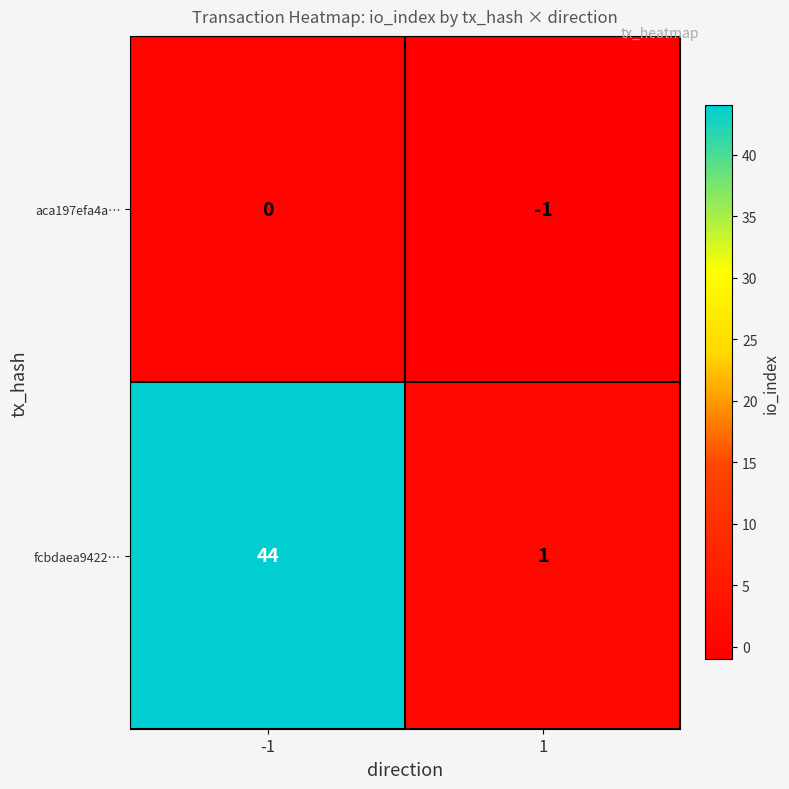

What is the maximum value shown in the chart?

44